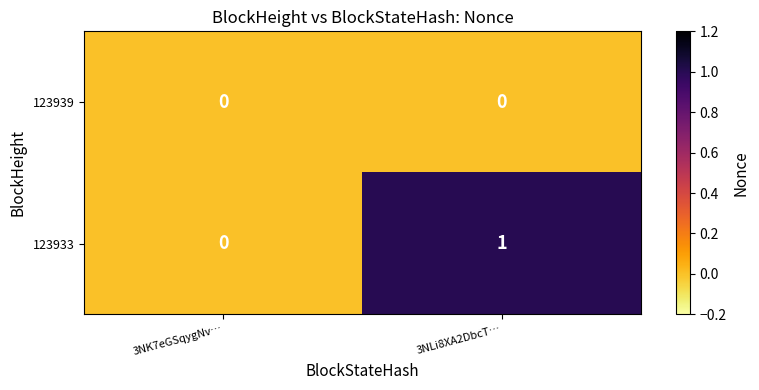

At which label is 123933 closest to 0?

3NK7eGSqygNv…